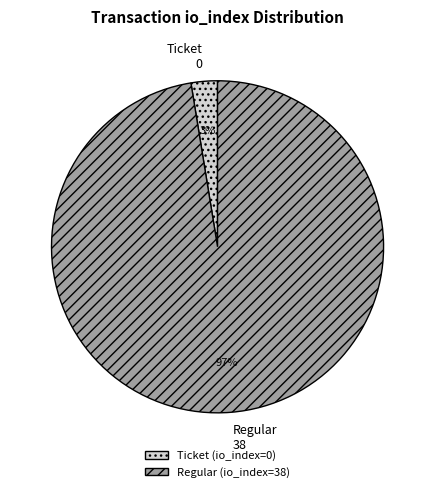

Is it true that Ticket (io_index=0) is 11% of the pie?

False